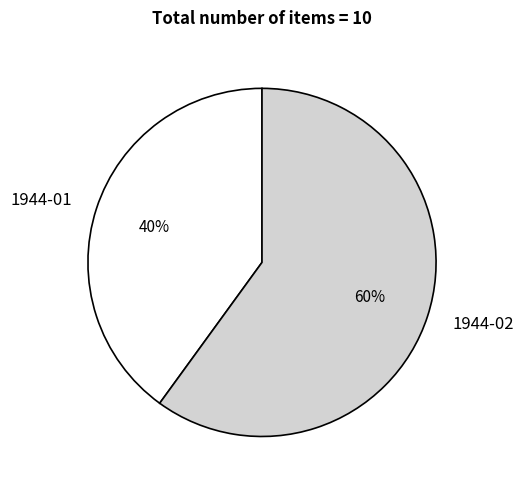

Which slice is the largest?

1944-02